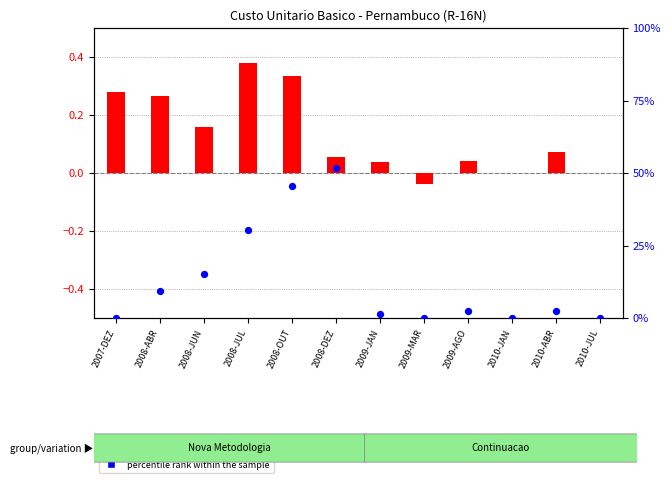

At how many categories does at least one series exceed 0?

9